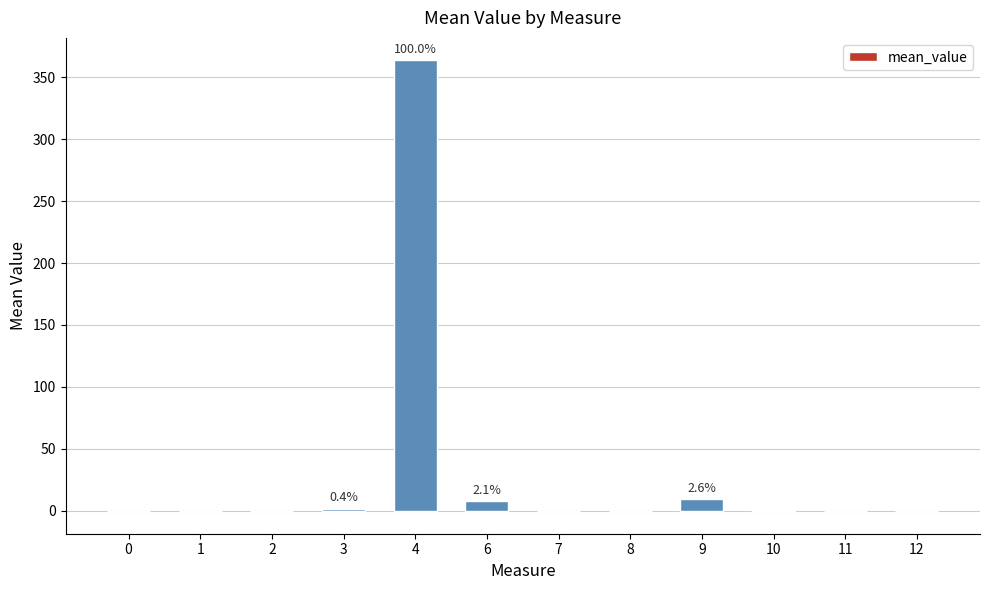

The value at 2 is -0.0. True or false?

True